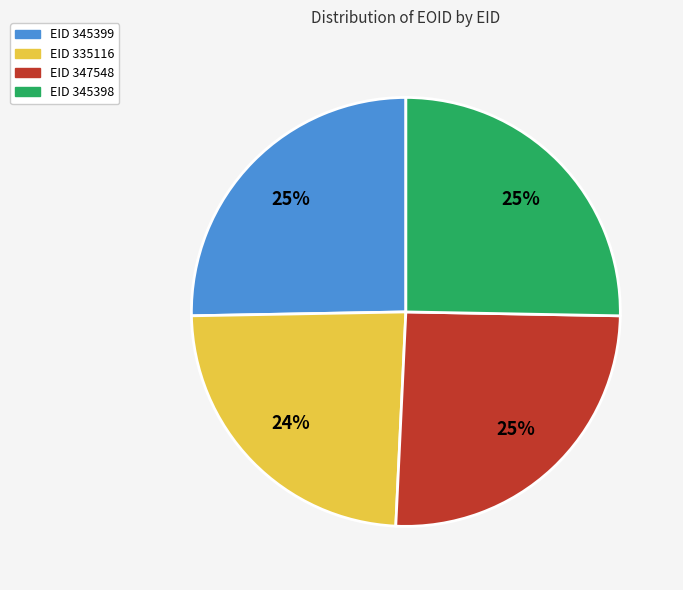

To the nearest percent, what is the average slice percentage?

25%